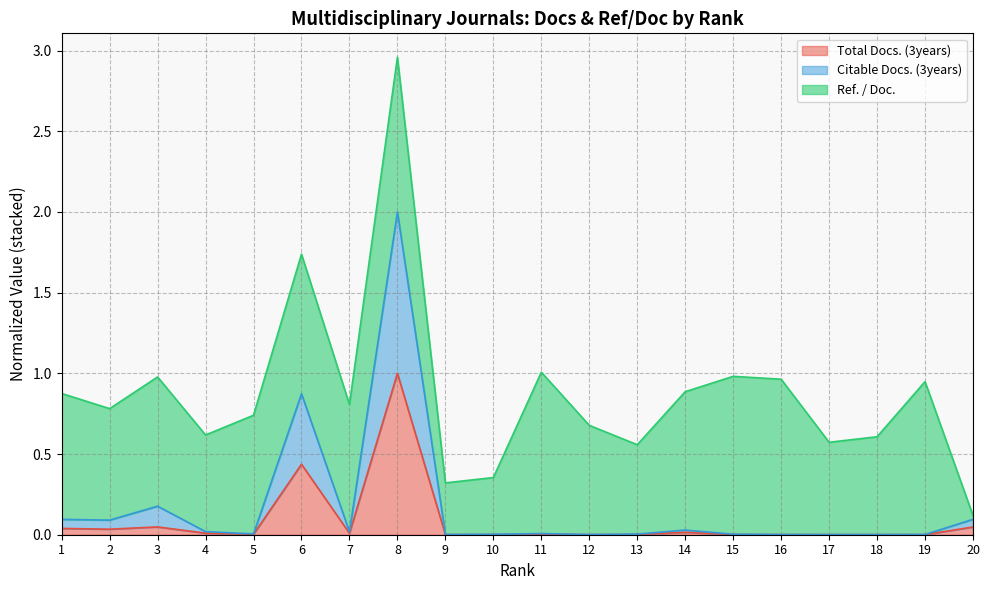

Which has a higher value, 20 or 18?

20